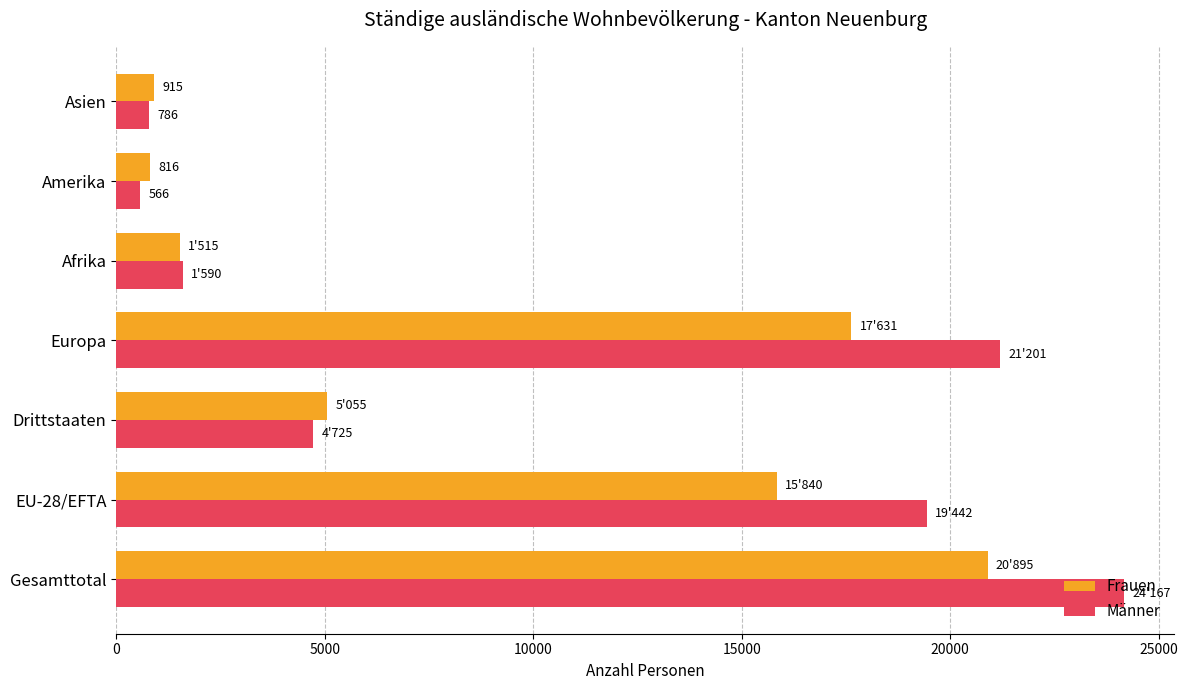

Is it true that Männer equals 14144 at Europa?

False